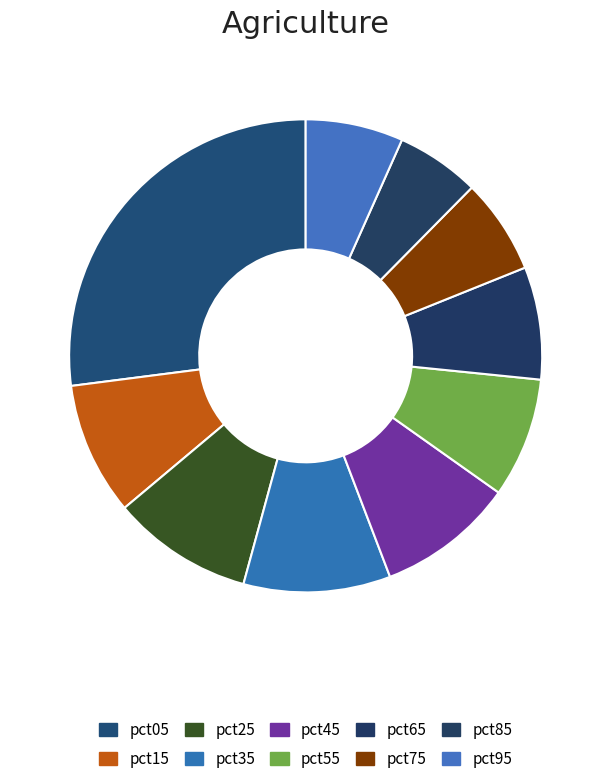

The pct45 slice represents 22% of the pie. True or false?

False